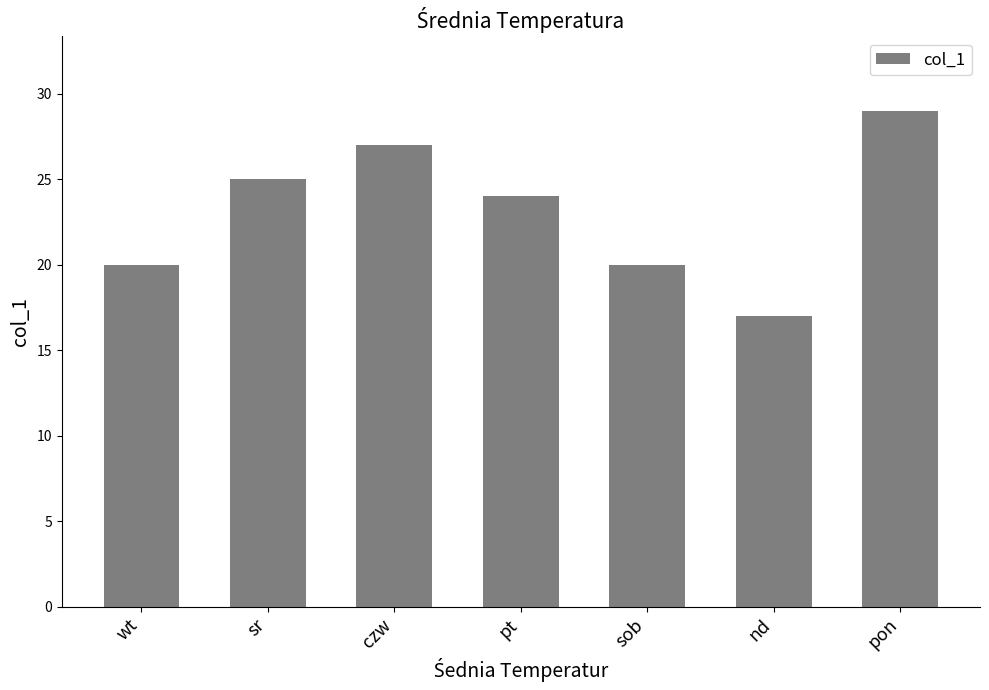

How many bars are there in total?

7